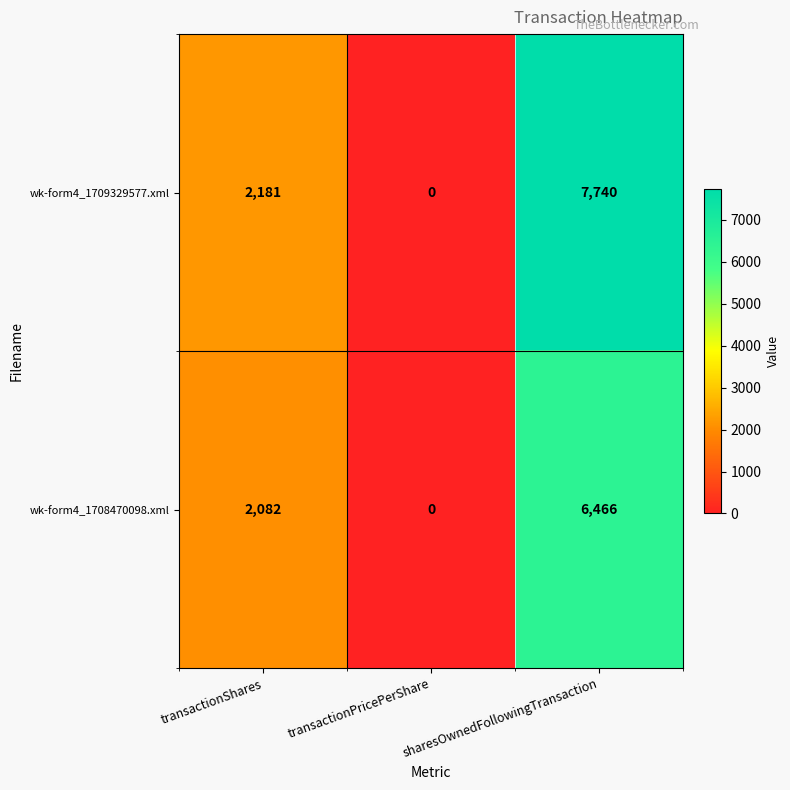

List the series in order of their overall mean, highest first.

wk-form4_1709329577.xml, wk-form4_1708470098.xml